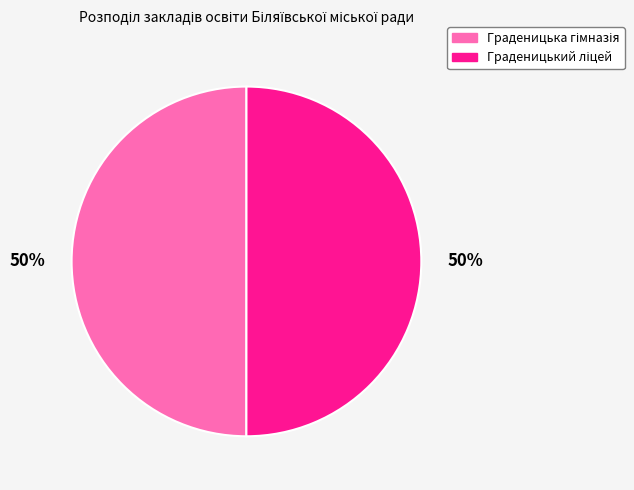

Is Граденицька гімназія the majority of the pie?

No